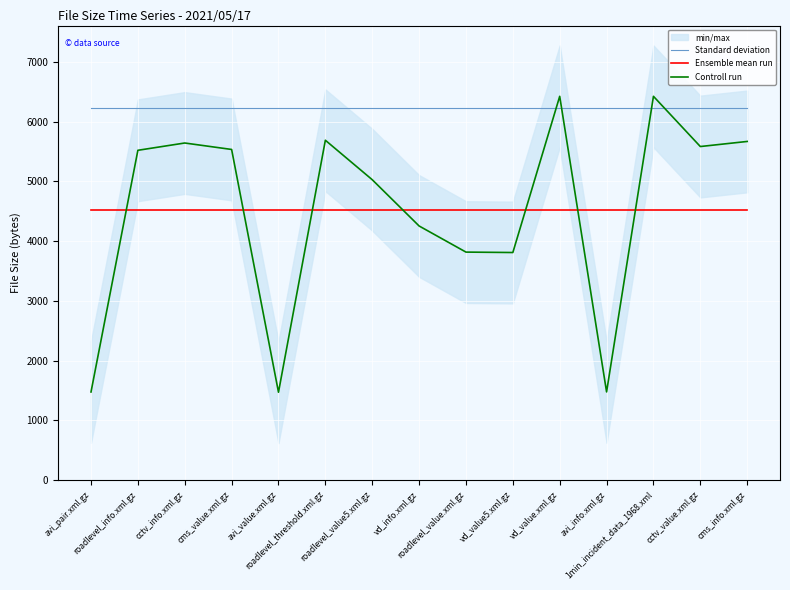

What is the lowest value of the Ensemble mean run series?

4520.2